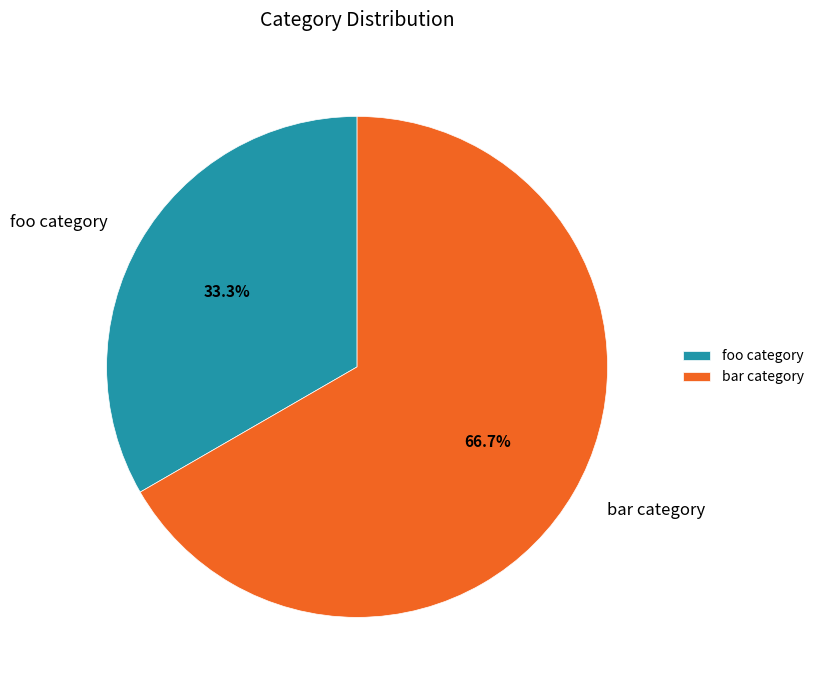

To the nearest percent, what is the difference between the foo category and bar category slice percentages?

33%